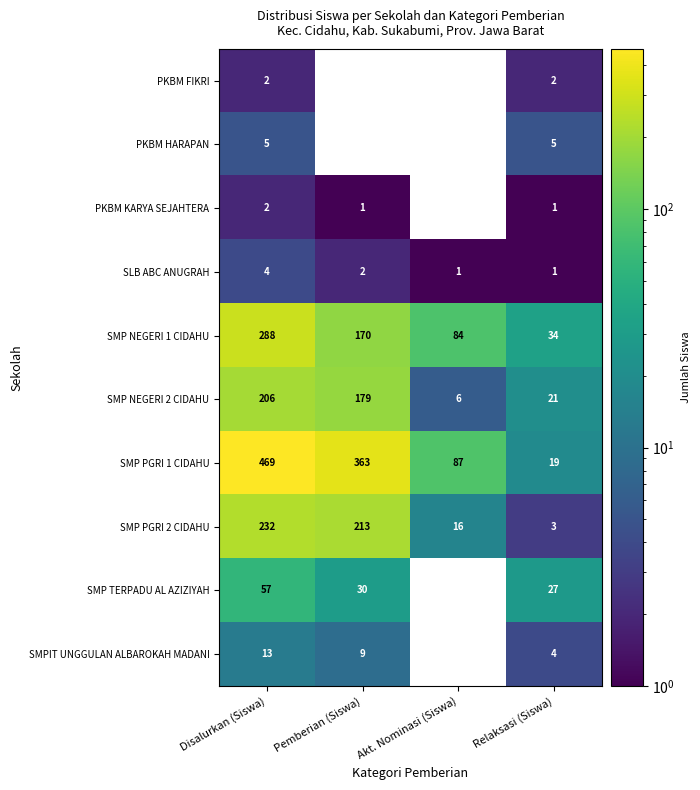

At which category is the sum across all series the highest?

Disalurkan (Siswa)